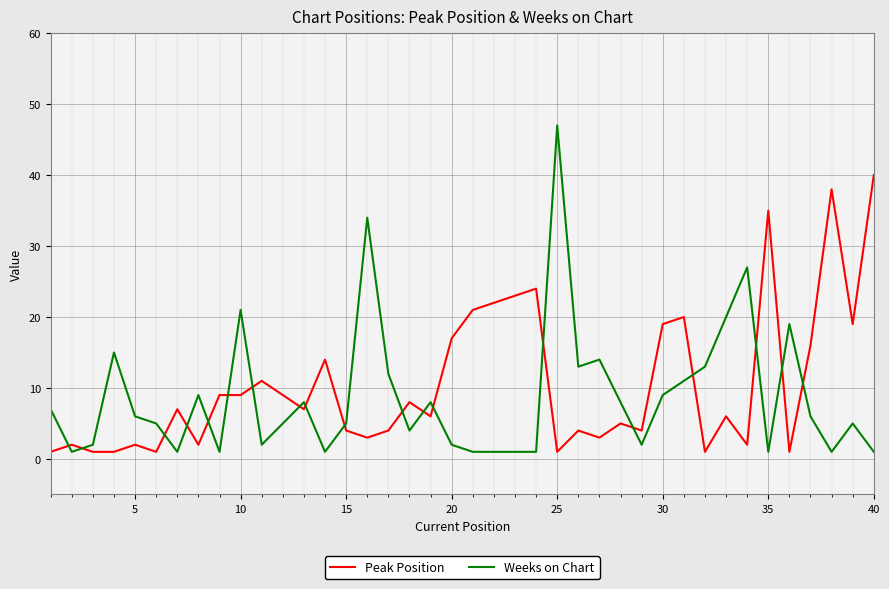

What is the difference between the maximum and minimum values in the Peak Position series?

39